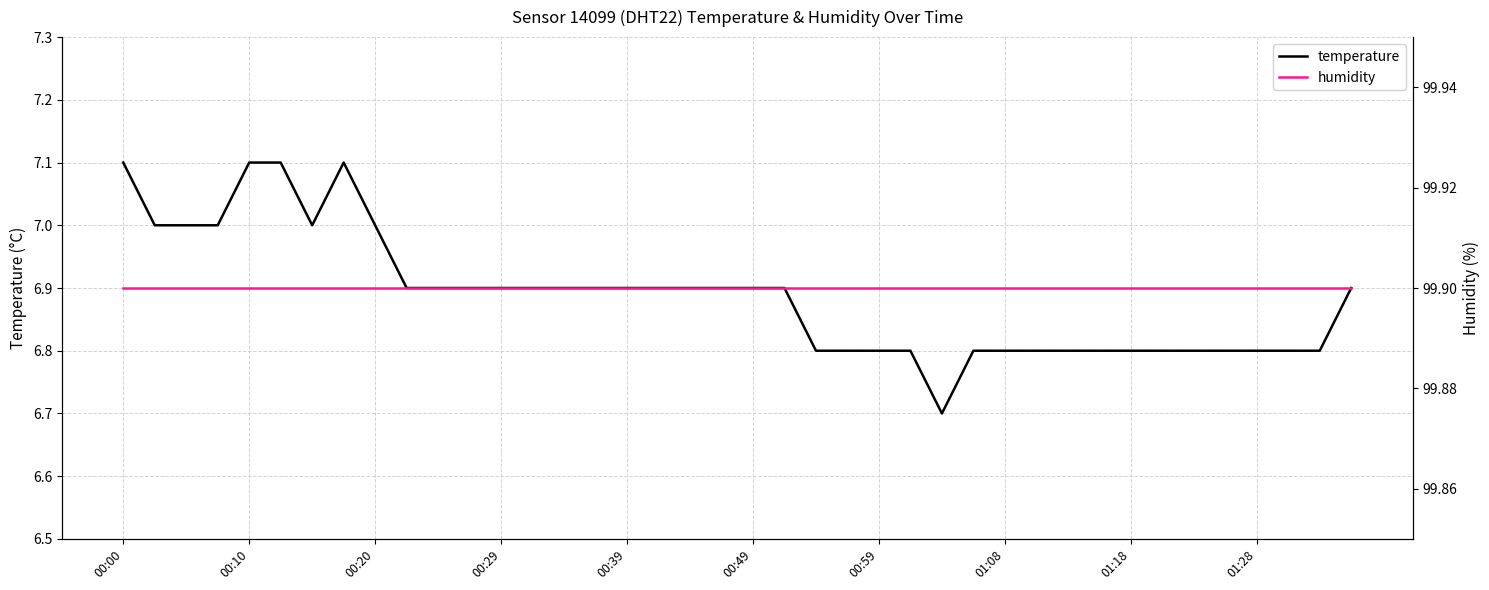

The value of temperature at 00:29 is 1.7. True or false?

False